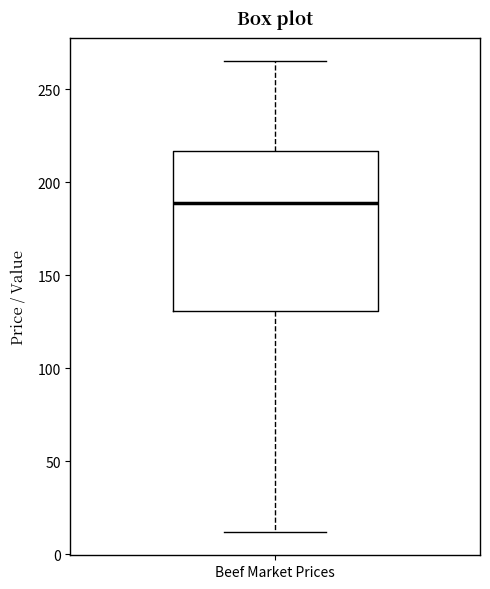

Transcribe this box plot: give where the median line is, the range the box spans, and where the two whiskers end, as read against the y-axis. The values are not printed on the chart, so give them approximately, as read against the axis.

median 190, box 130 to 215, whiskers 10 to 265